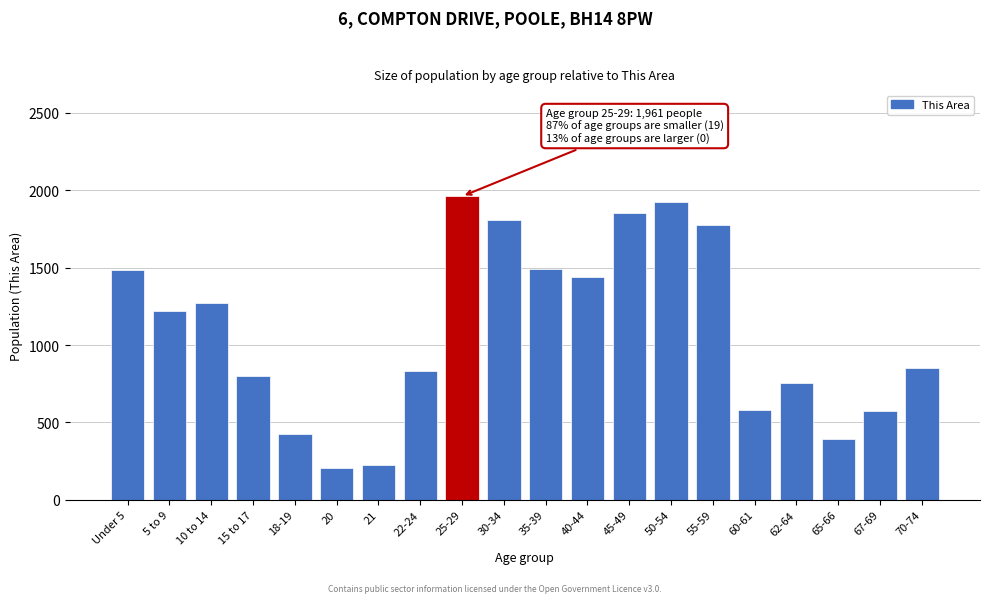

Approximately how many times larger is the value at 50-54 compared to 45-49?

1.0